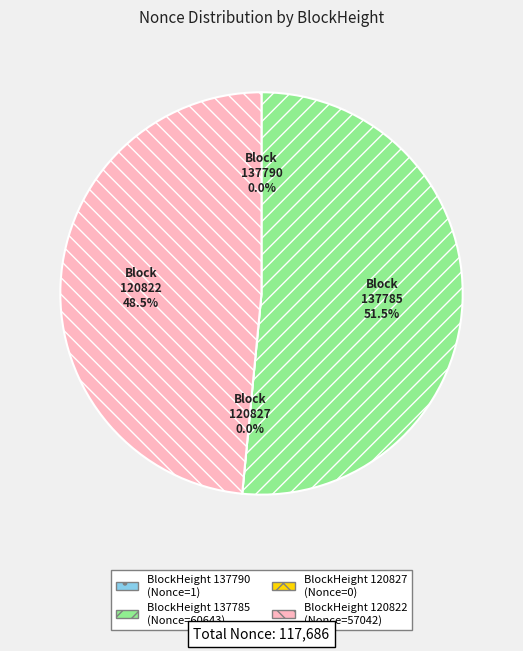

Which category has the smallest portion of the pie?

120827